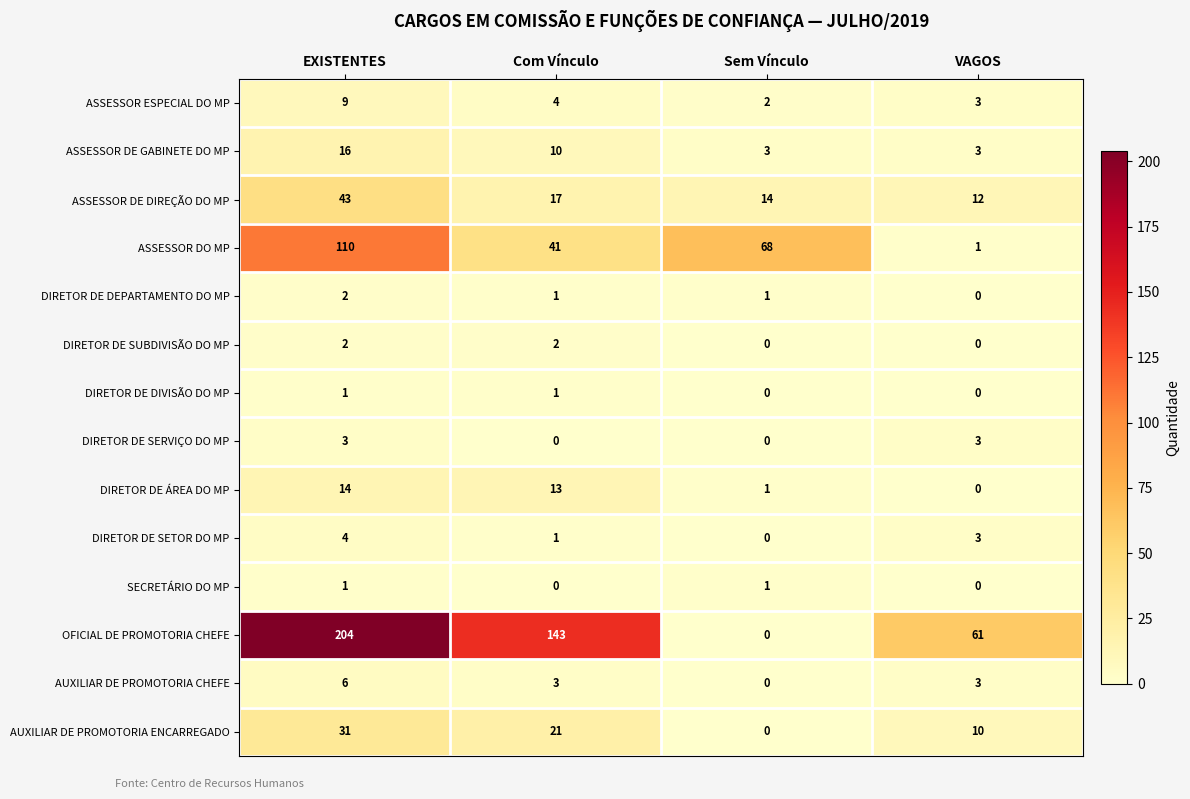

Which category has the highest value across all series?

EXISTENTES